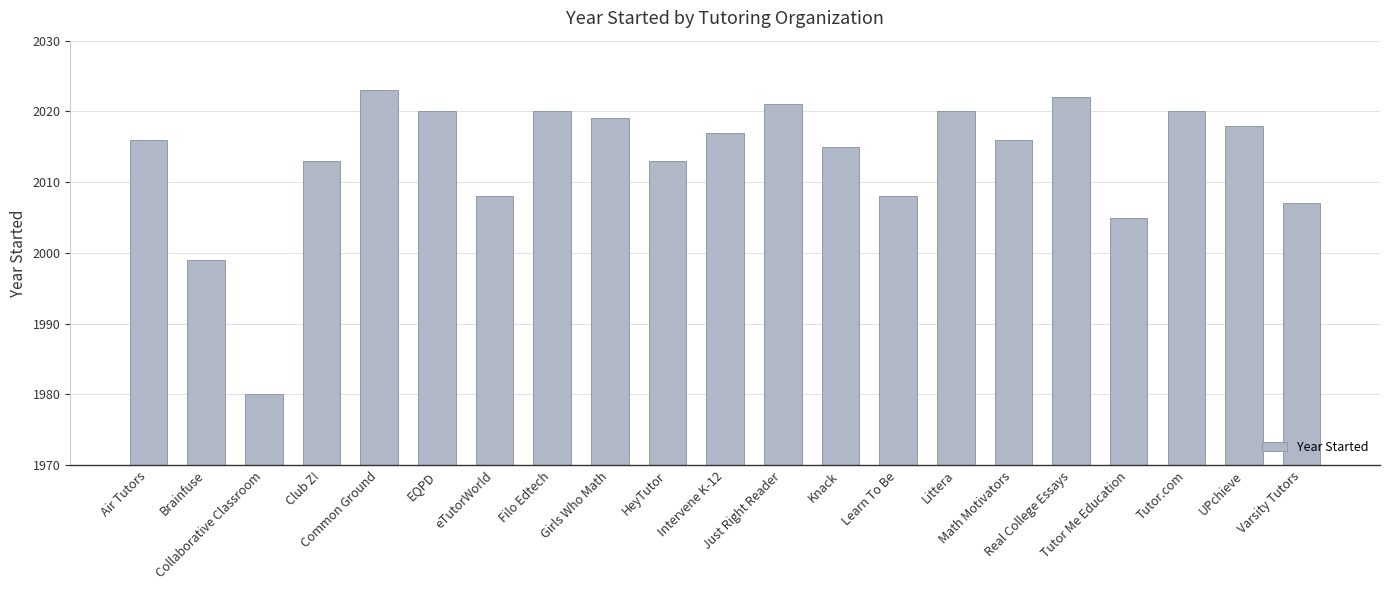

What position from the left is eTutorWorld?

7